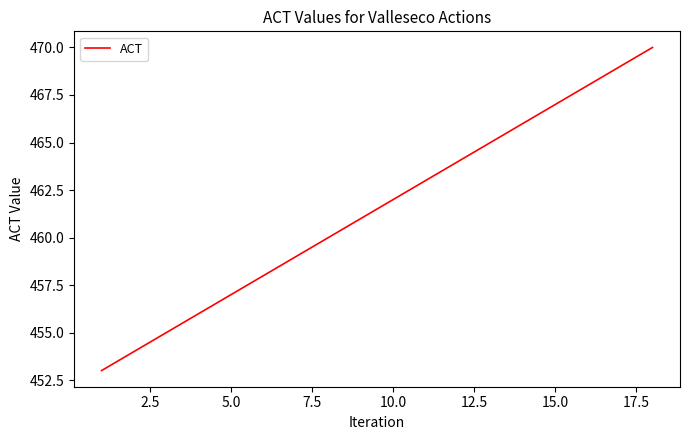

True or false: the data has more than 0 interior local peaks.

False